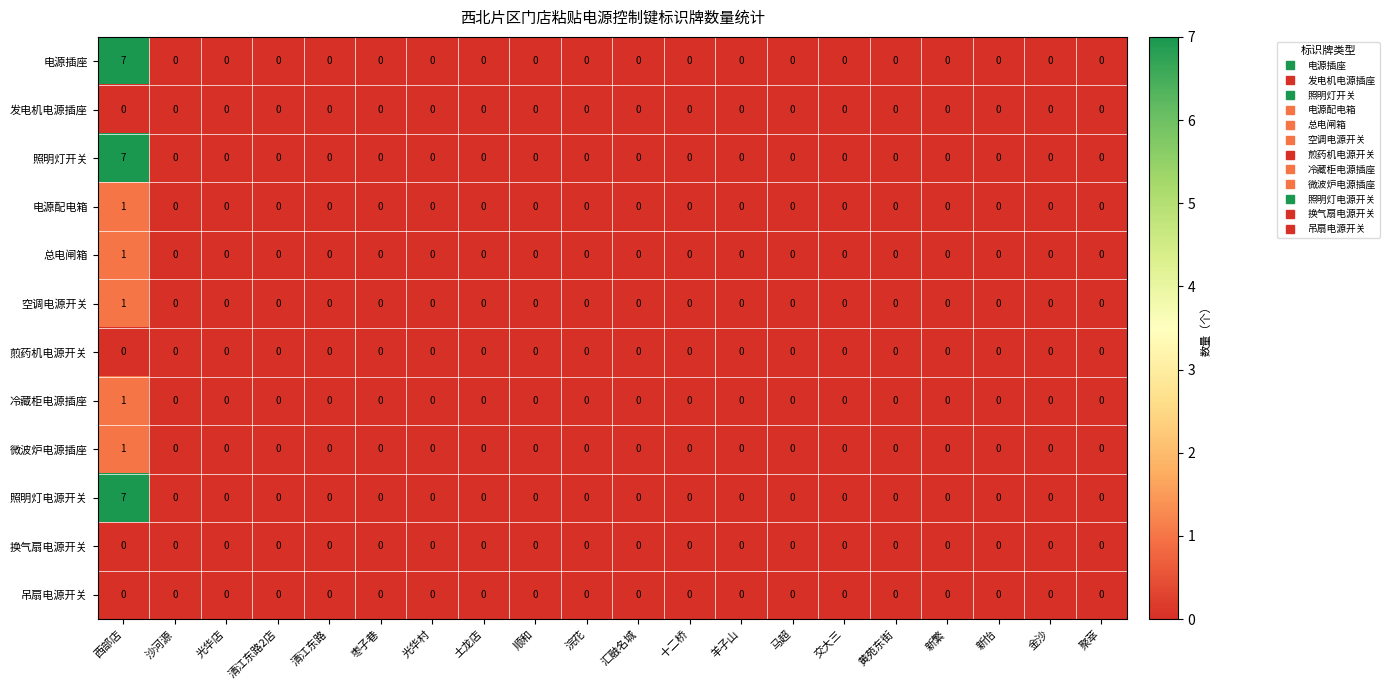

The value of 微波炉电源插座 at 光华店 is -1. True or false?

False